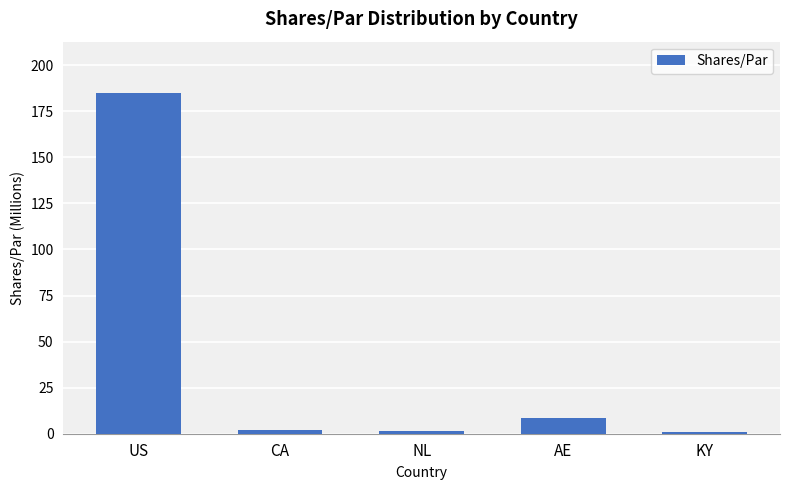

Which category has the lowest value across all series?

KY